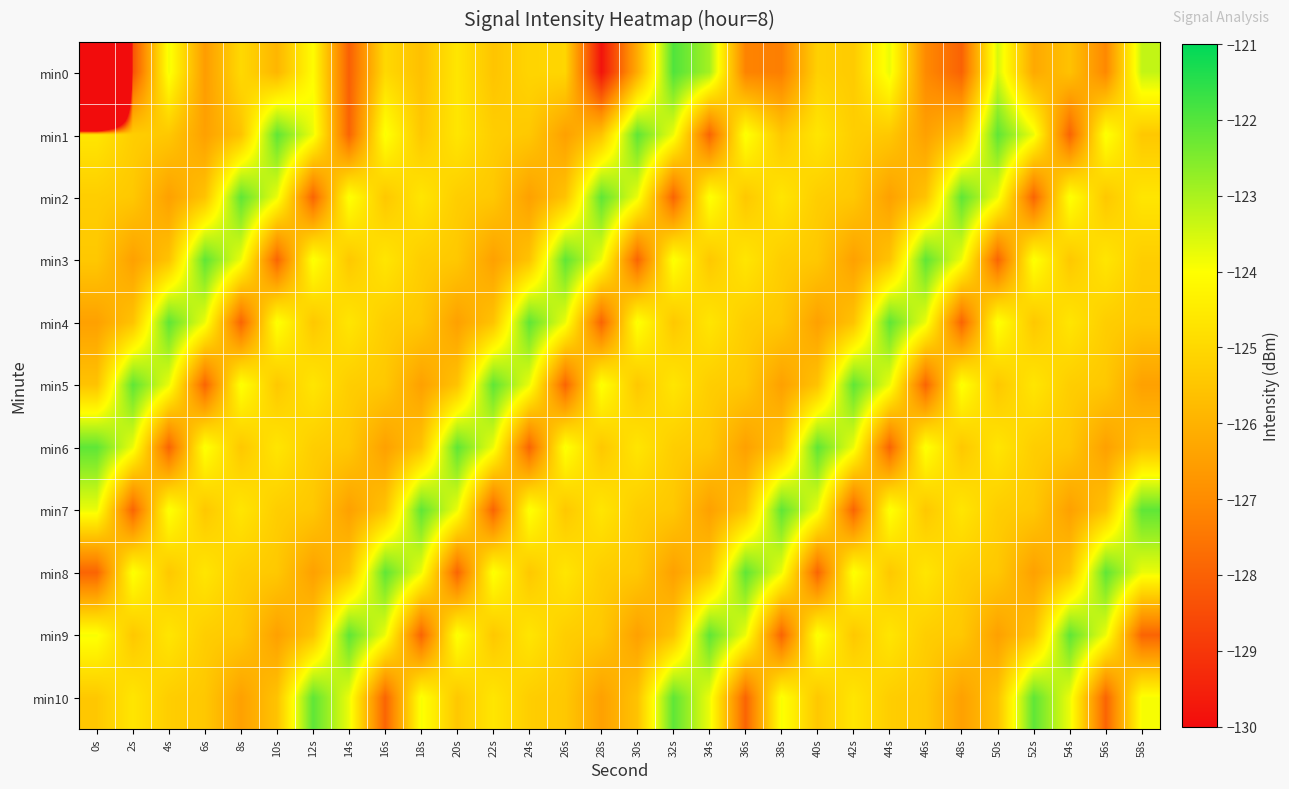

What is the minimum value shown in the chart?

-216.3